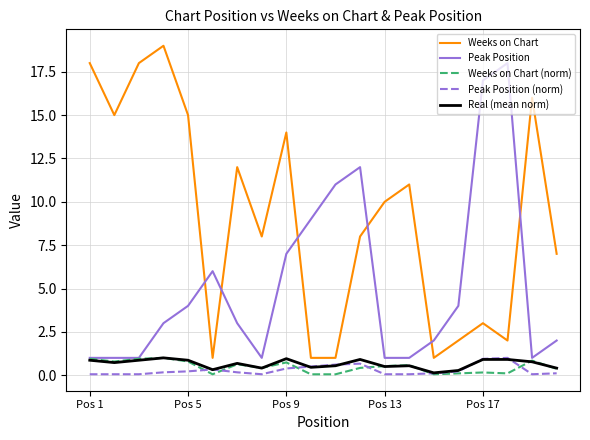

What is the highest value of the Weeks on Chart series?

19.0